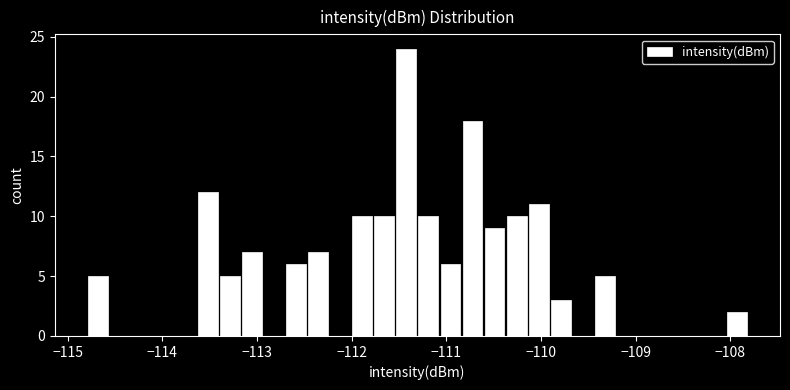

Read against the x-axis, roughly where is the centre of the tallest bar?

-111.4